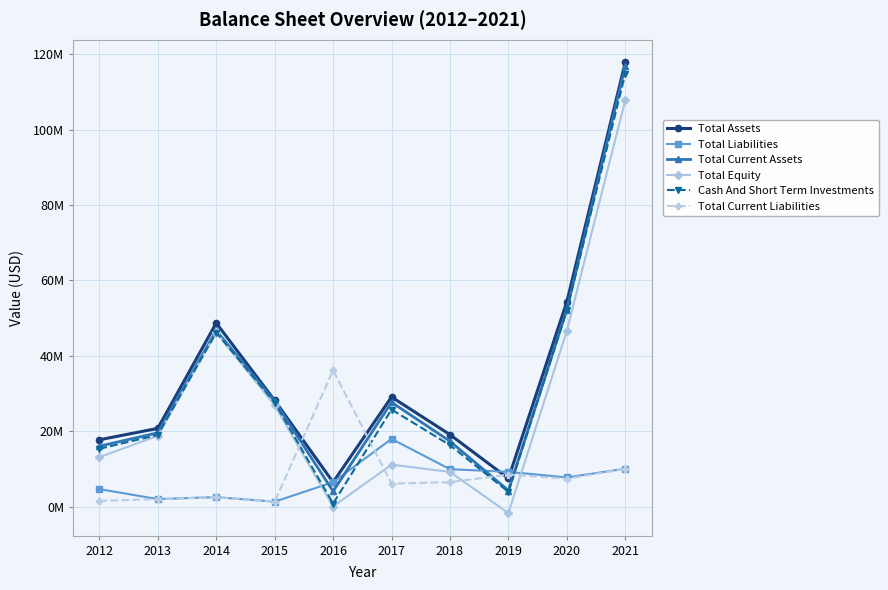

What are all the series names shown in the legend?

Total Assets, Total Liabilities, Total Current Assets, Total Equity, Cash And Short Term Investments, Total Current Liabilities